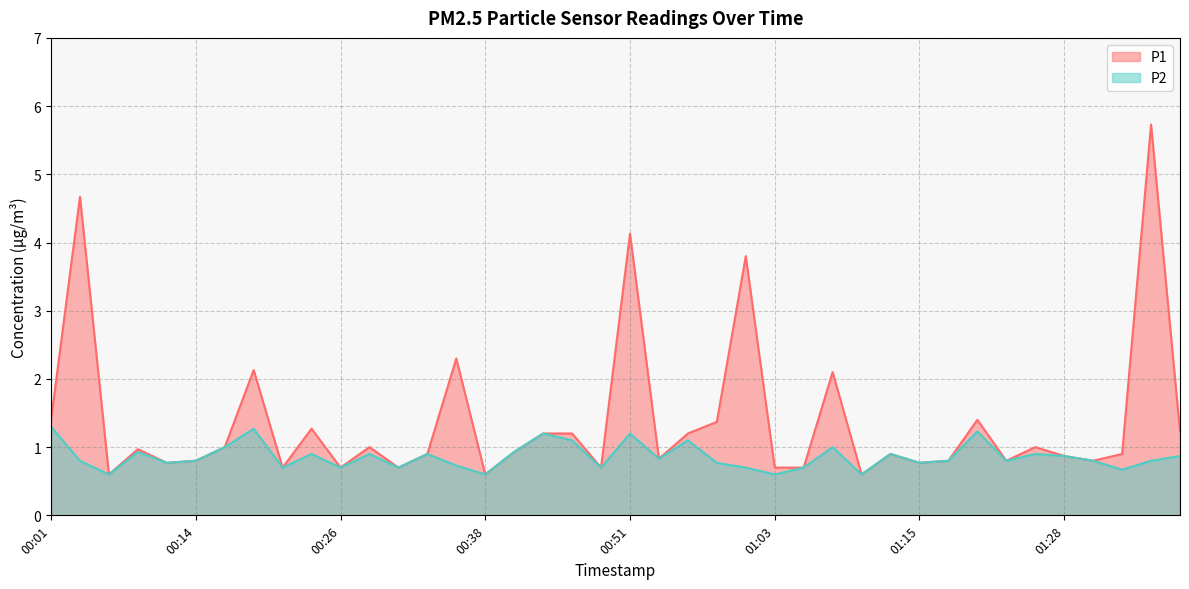

At how many categories does at least one series exceed 2?

7